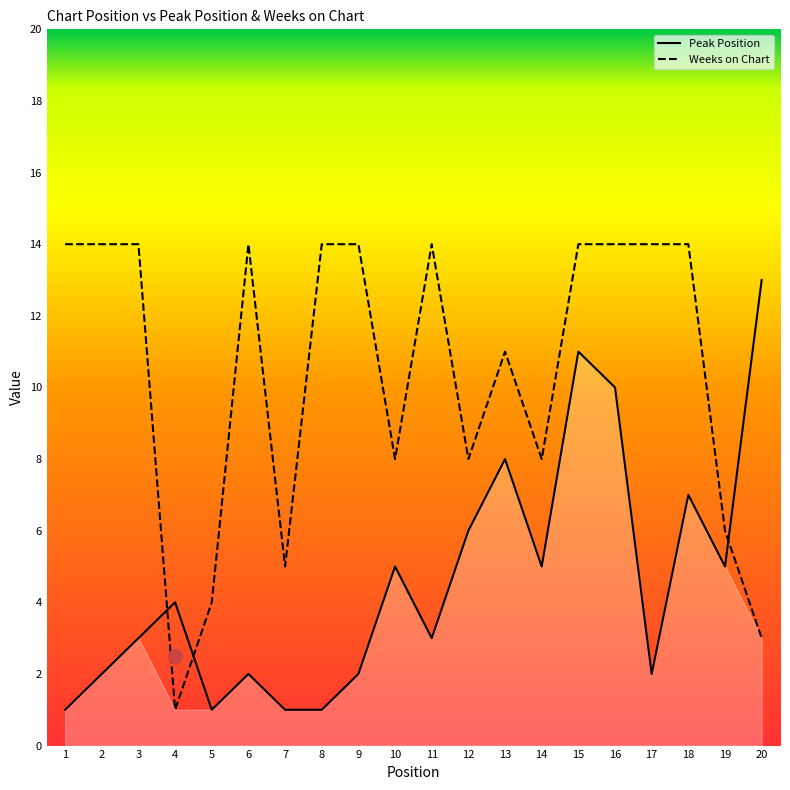

At which category does the chart reach its minimum across all series?

1